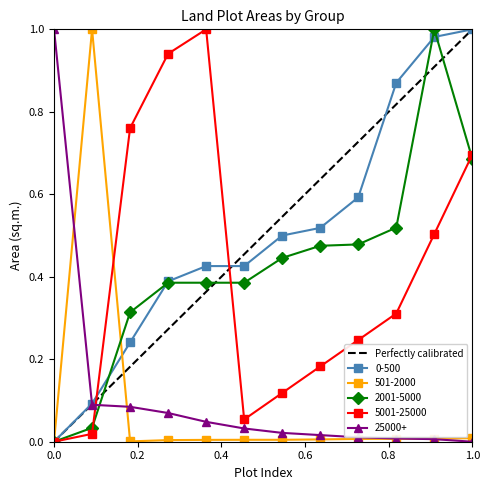

True or false: 5001-25000 has more than 2 points higher than both neighbors.

False